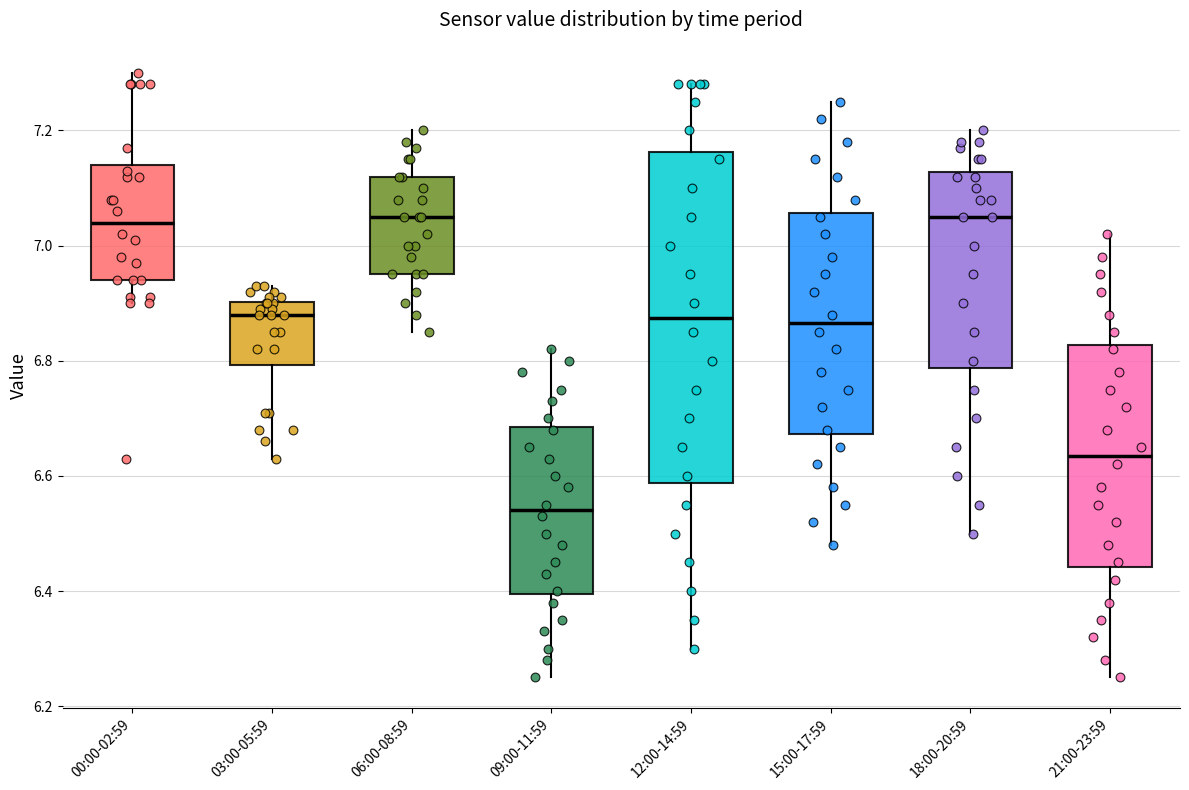

Reading left to right, transcribe this box plot: for each box, give where its median line is, the range the box spans, and where its two whiskers end, as read against the y-axis. The values are not printed on the chart, so give them approximately, as read against the axis.

00:00-02:59: median 7.04, box 6.94 to 7.14, whiskers 6.90 to 7.30
03:00-05:59: median 6.88, box 6.80 to 6.90, whiskers 6.64 to 6.94
06:00-08:59: median 7.06, box 6.96 to 7.12, whiskers 6.86 to 7.20
09:00-11:59: median 6.54, box 6.40 to 6.68, whiskers 6.26 to 6.82
12:00-14:59: median 6.88, box 6.58 to 7.16, whiskers 6.30 to 7.28
15:00-17:59: median 6.86, box 6.68 to 7.06, whiskers 6.48 to 7.26
18:00-20:59: median 7.06, box 6.78 to 7.12, whiskers 6.50 to 7.20
21:00-23:59: median 6.64, box 6.44 to 6.82, whiskers 6.26 to 7.02